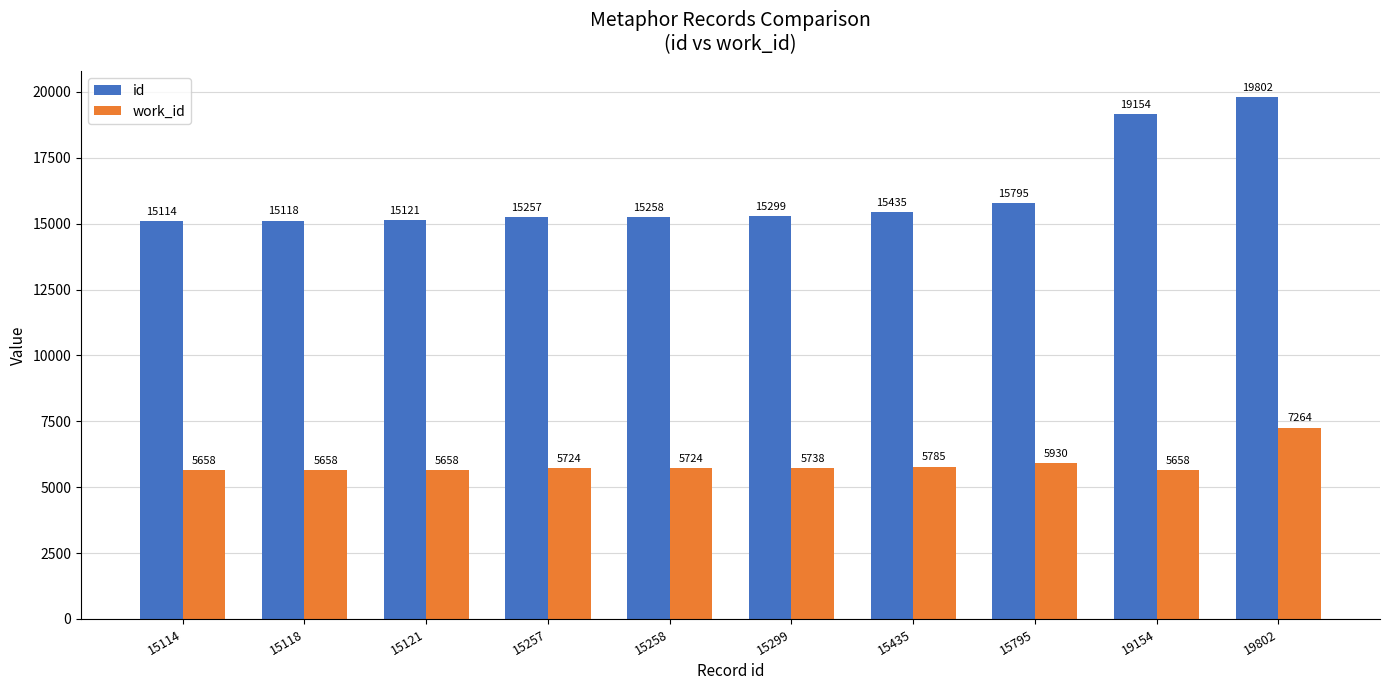

The value of work_id at 15118 is 9384. True or false?

False